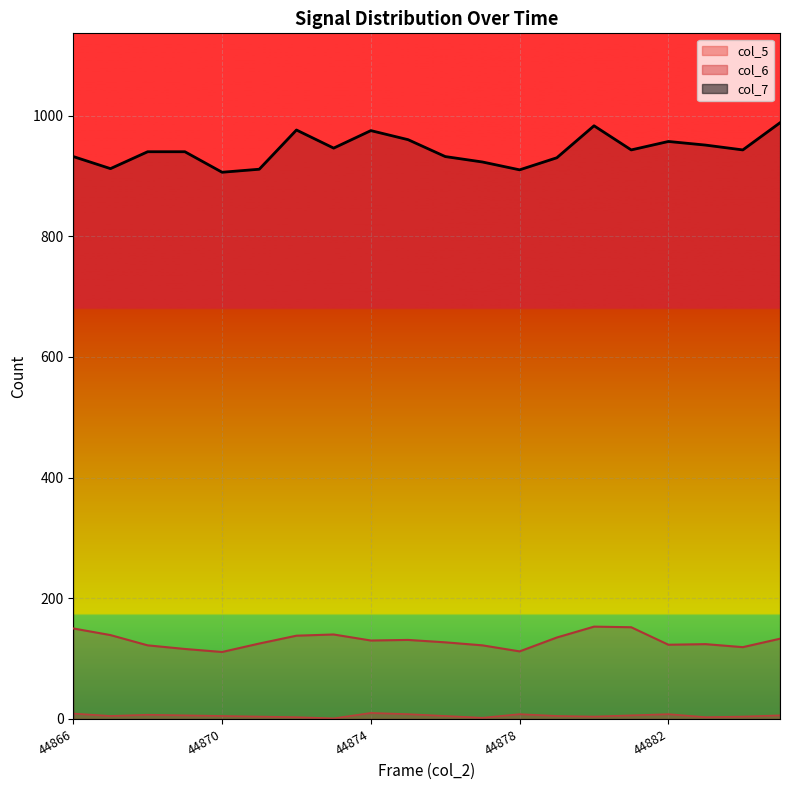

What is the spread (max minus min) of values at 18?

939